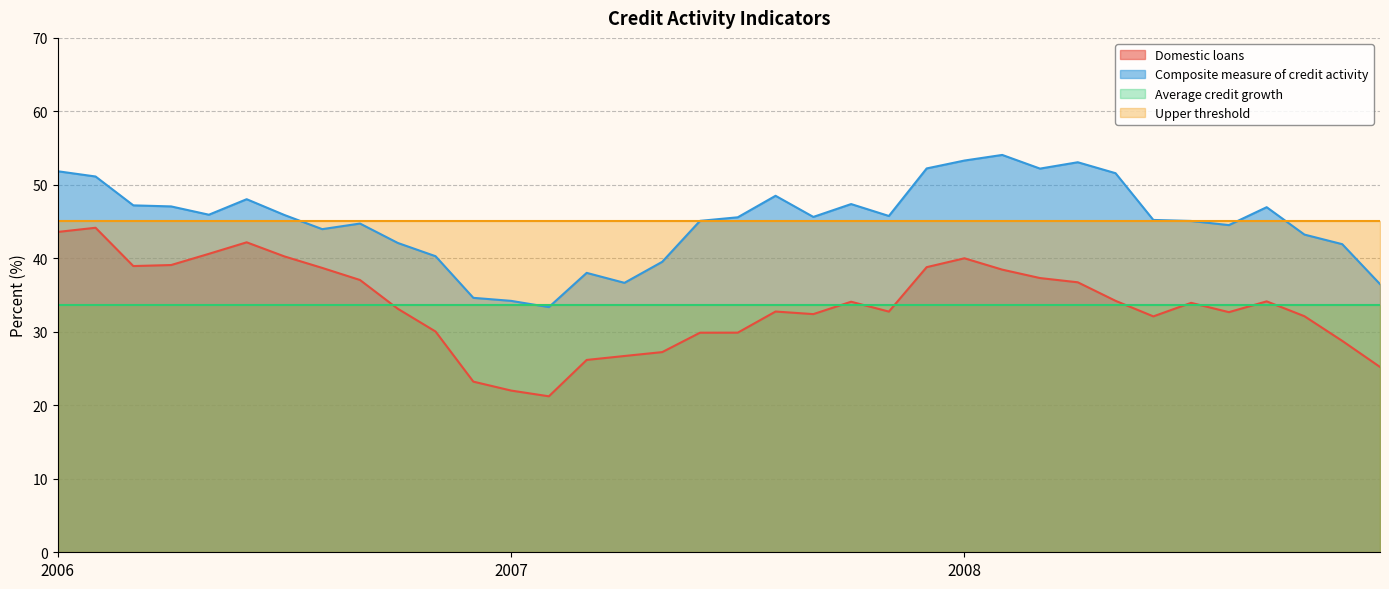

What is the spread (max minus min) of values at 2007?

23.1